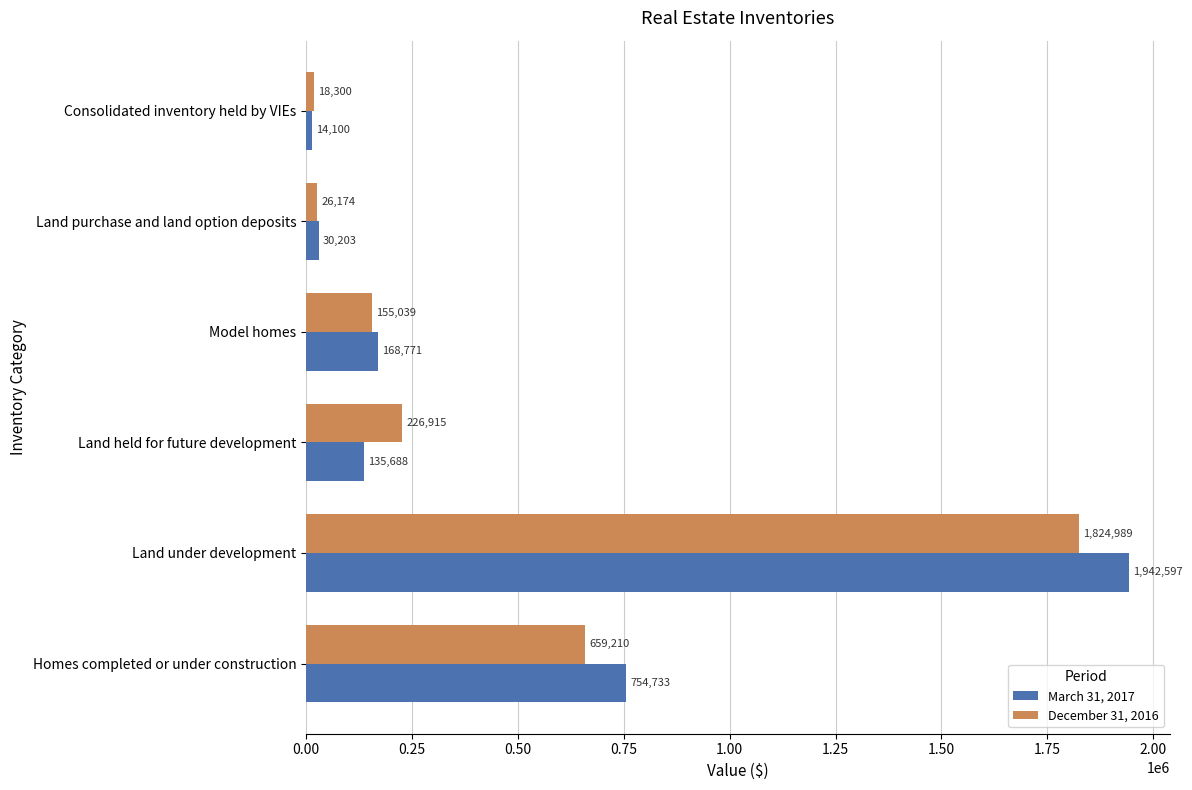

What is the minimum value shown in the chart?

14100